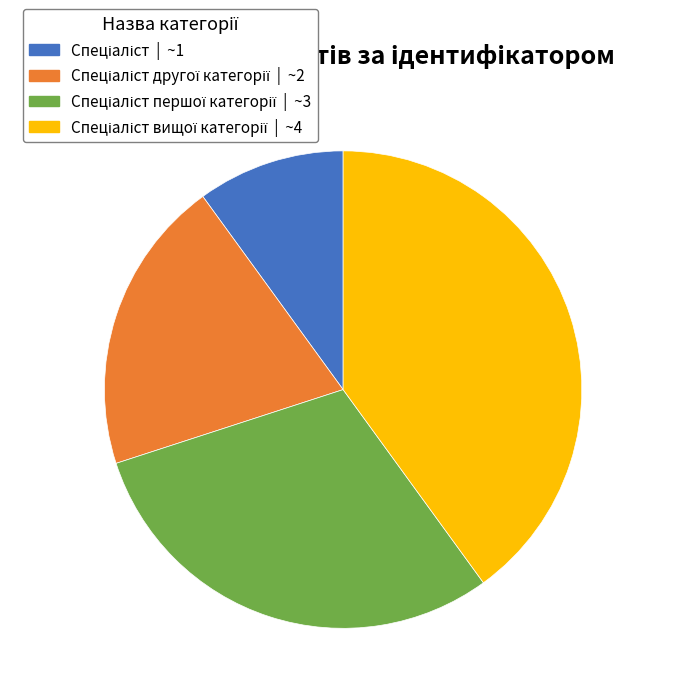

Does any single category account for the majority?

No